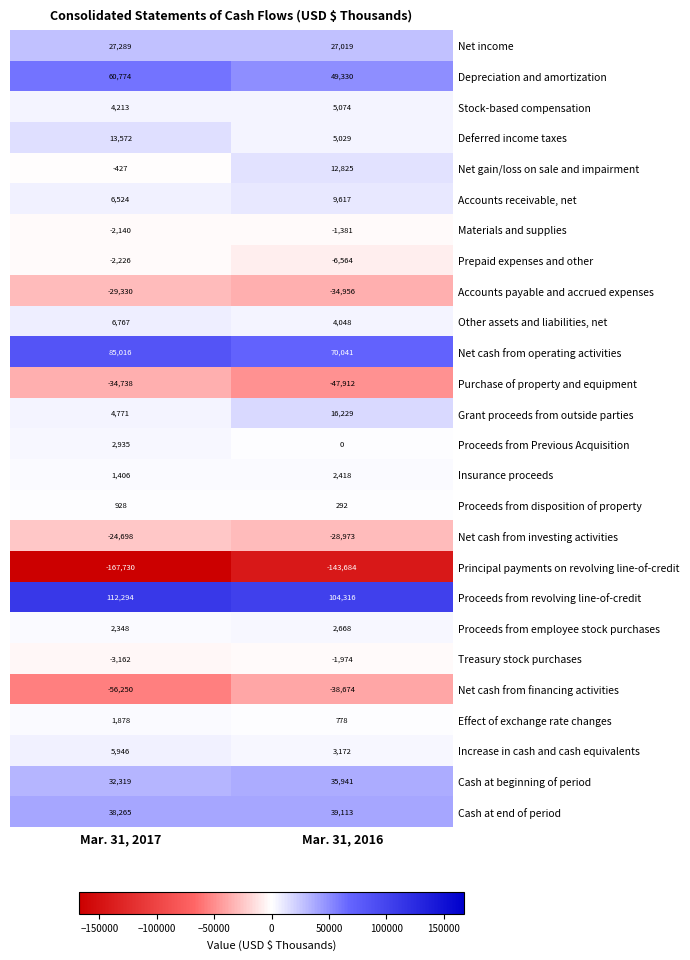

What is the sum of all Cash at beginning of period values?

68260